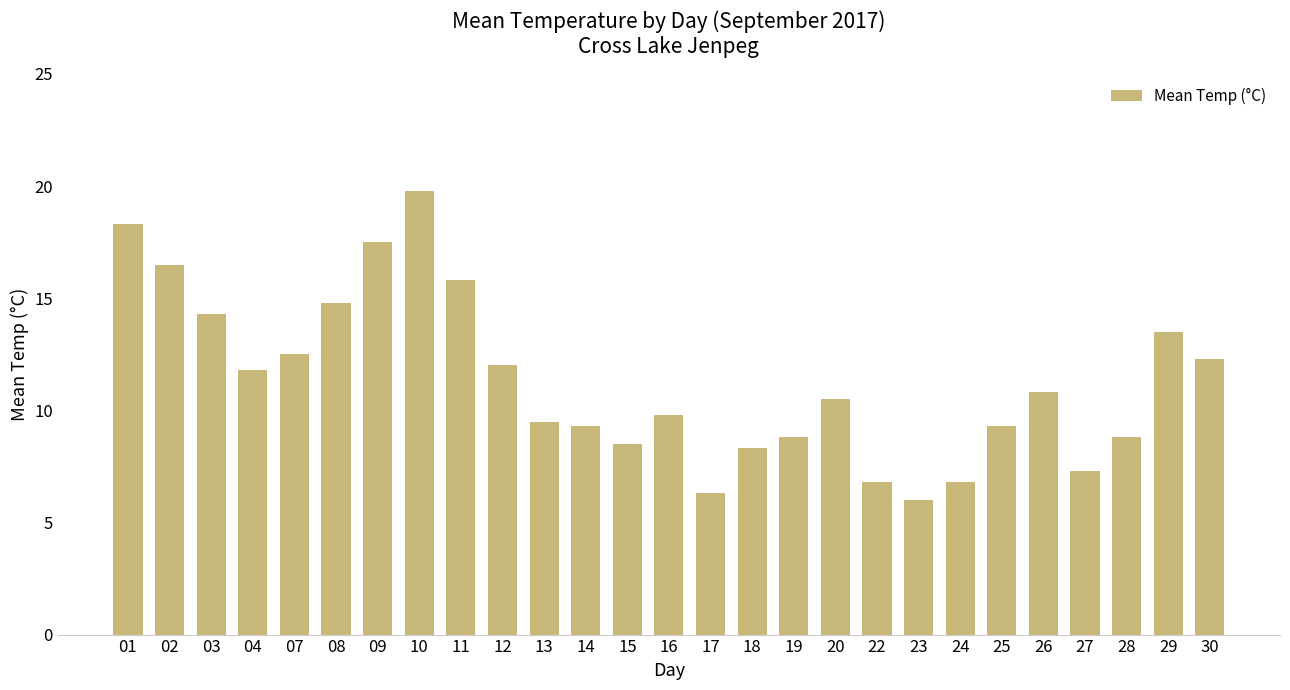

What is the average value?

11.3